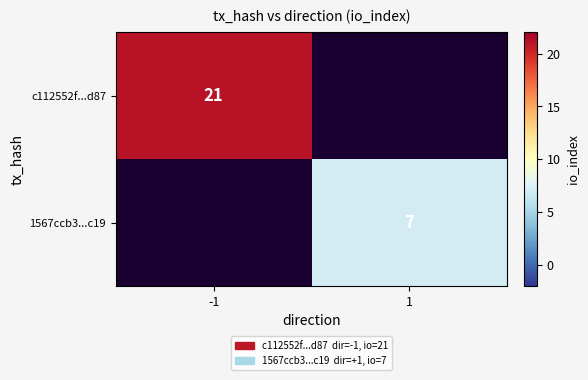

The value of c112552f...d87 at -1 is 14.5. True or false?

False